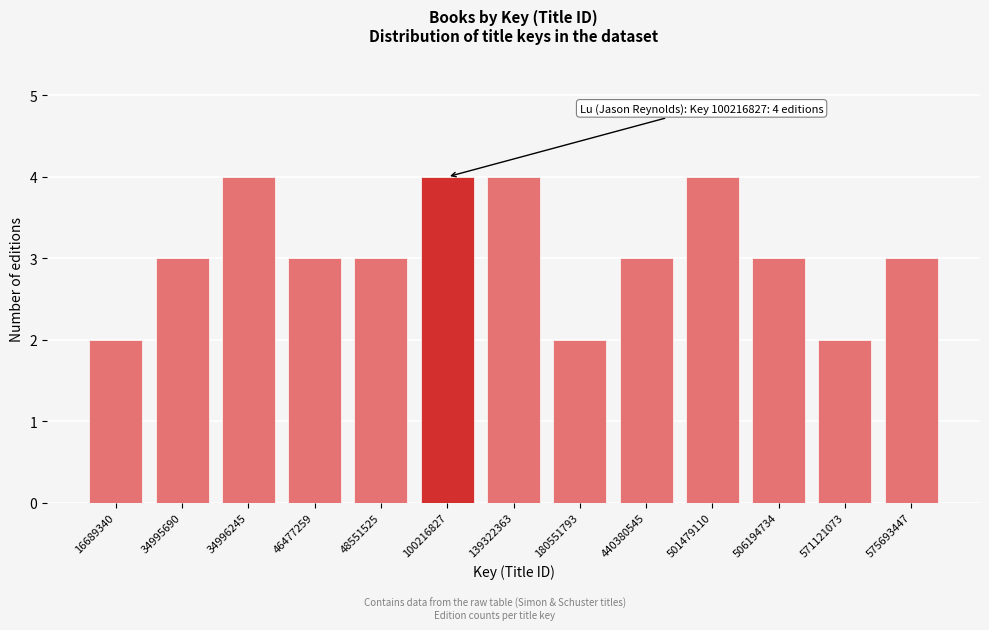

Reading right to left, what are all the values shown in this chart?

3	2	3	4	3	2	4	4	3	3	4	3	2